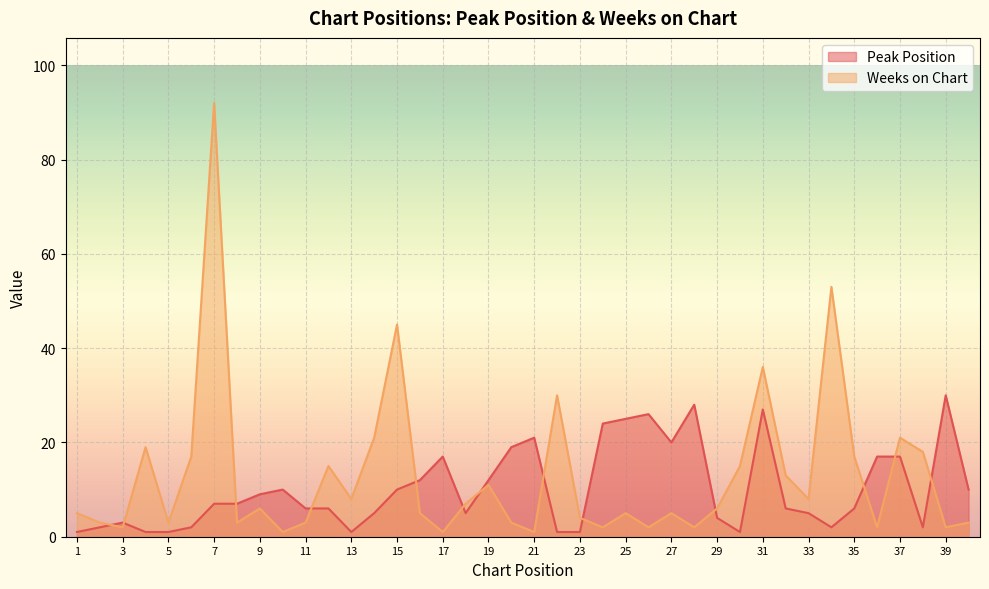

What is the total value across all series at 39?

32